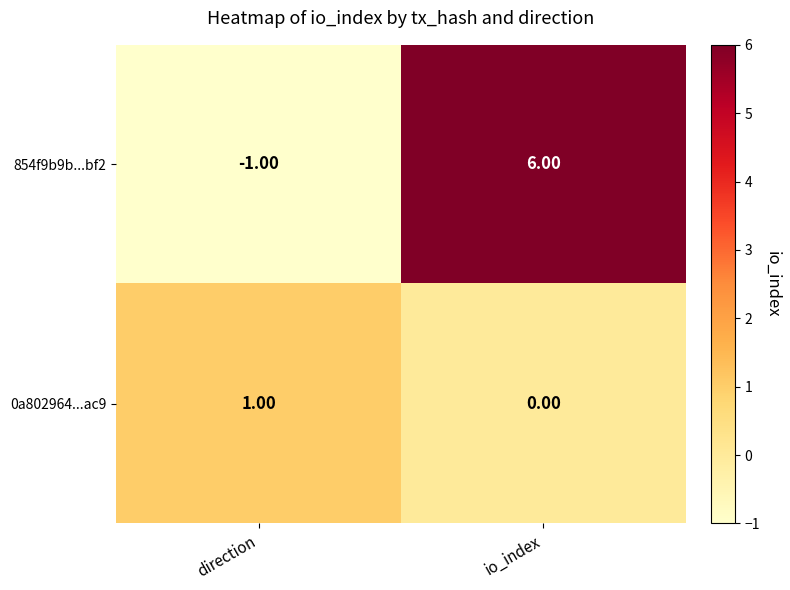

At which category is the sum across all series the highest?

io_index